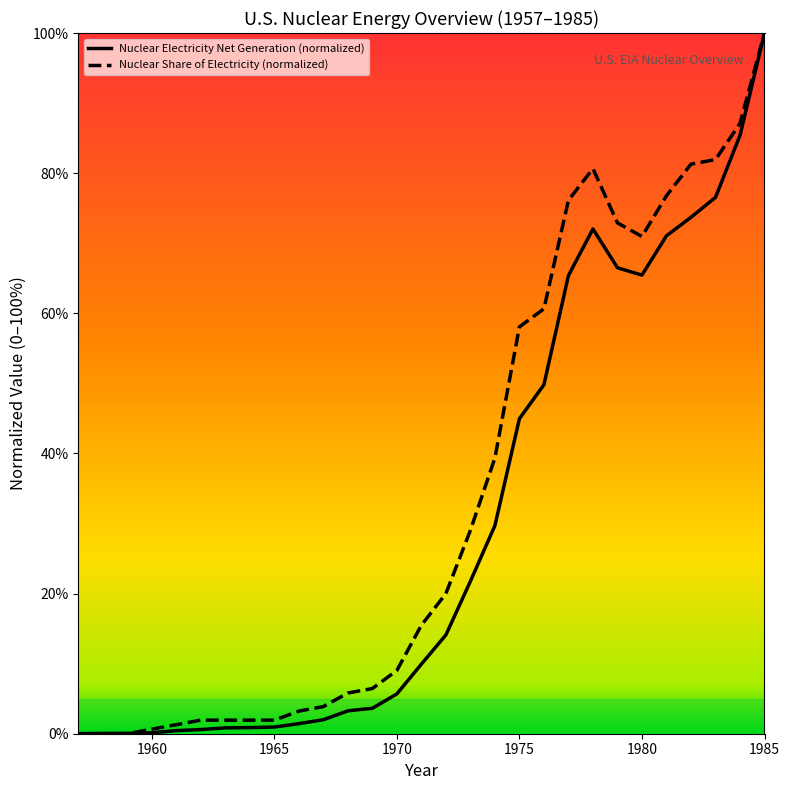

Rank the series by their average value, from highest to lowest.

Nuclear Share of Electricity (normalized), Nuclear Electricity Net Generation (normalized)